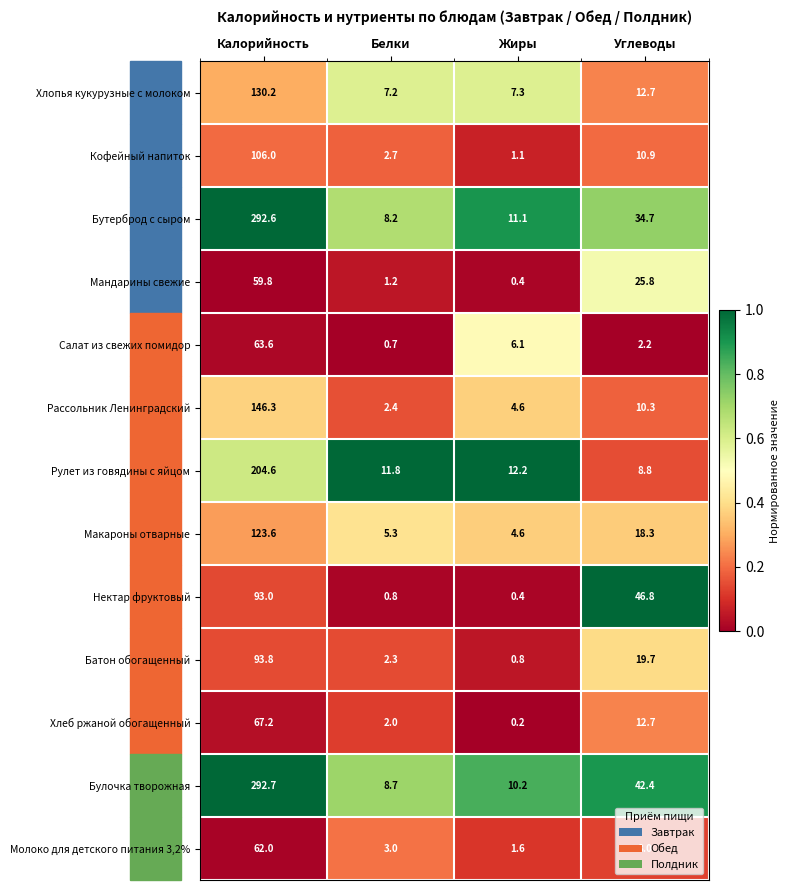

The Салат из свежих помидор series shows 6.1 at Жиры. True or false?

True